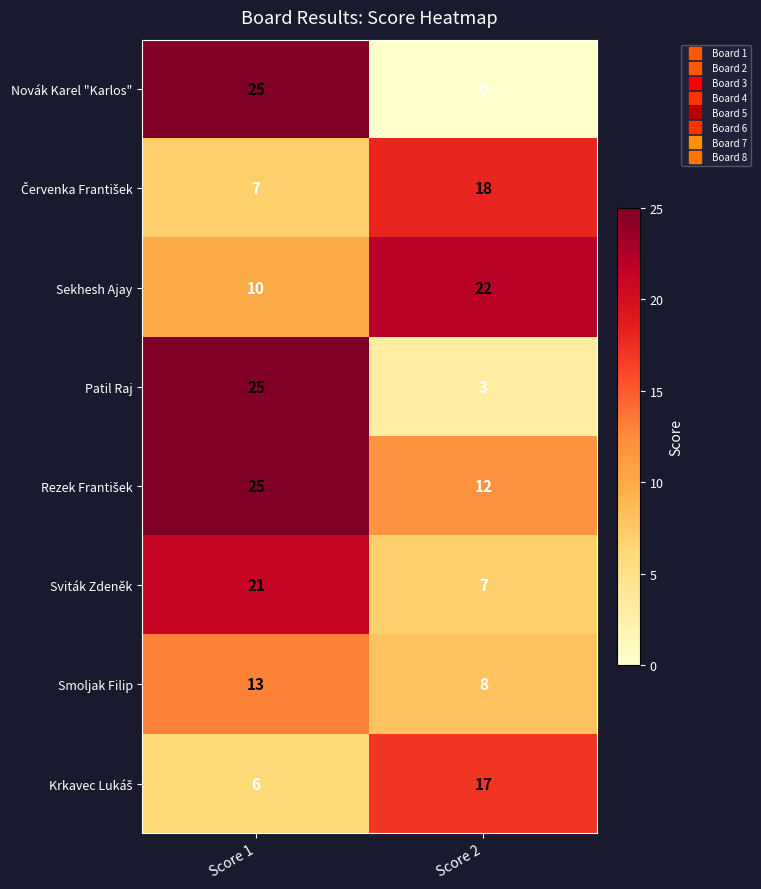

What is the maximum value shown in the chart?

25